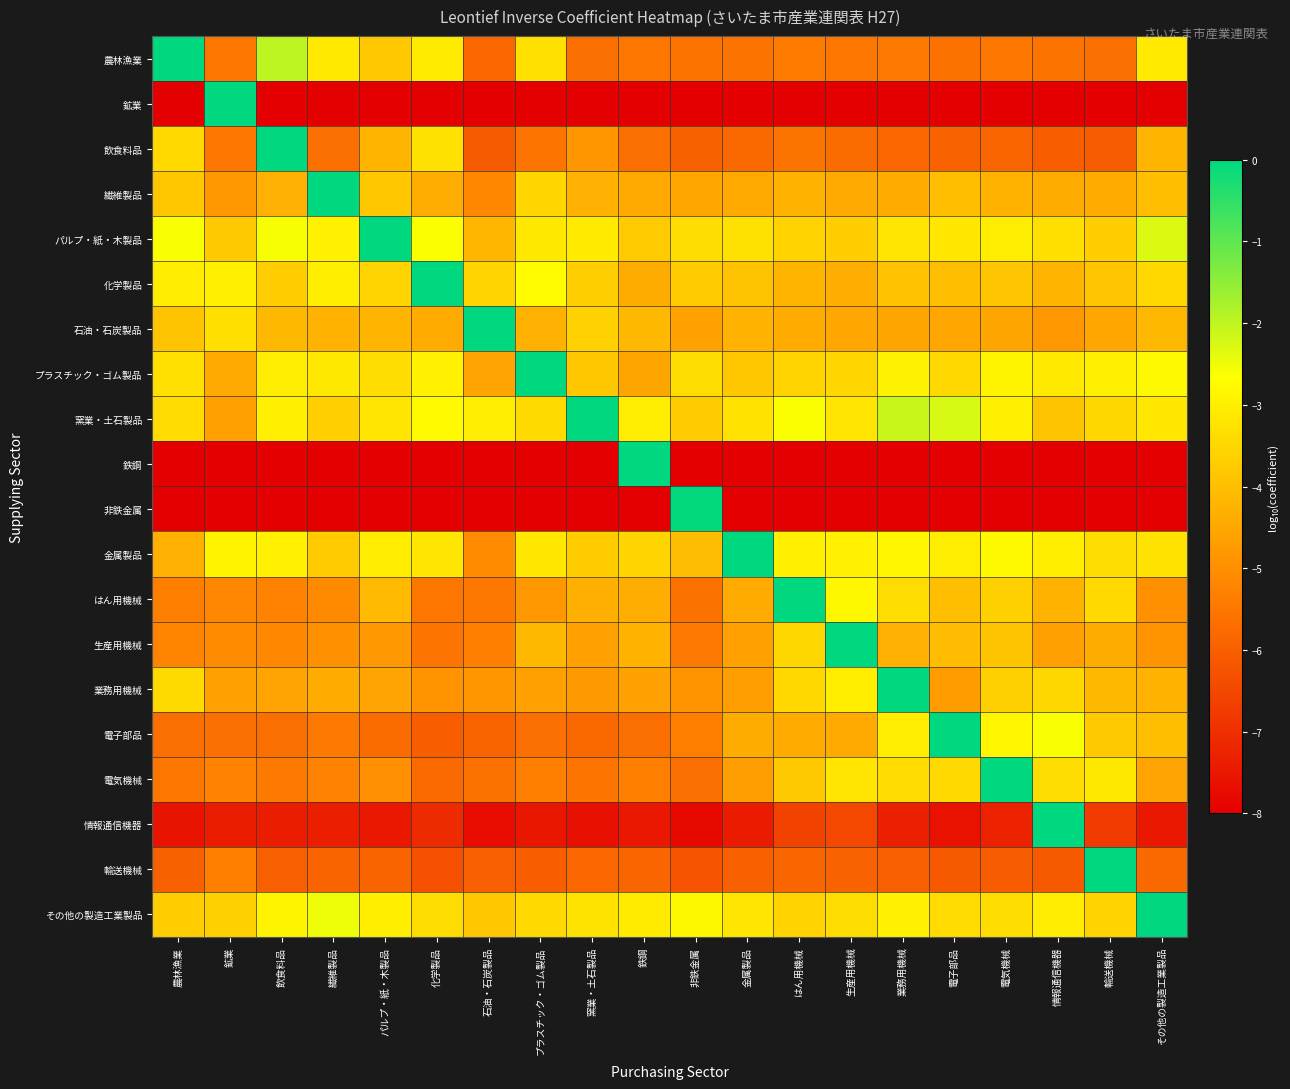

Reading right to left, list all the values displayed in this chart.

農林漁業: その他の製造工業製品=-3.1	輸送機械=-5.7	情報通信機器=-5.6	電気機械=-5.5	電子部品=-5.6	業務用機械=-5.5	生産用機械=-5.5	はん用機械=-5.4	金属製品=-5.6	非鉄金属=-5.6	鉄鋼=-5.5	窯業・土石製品=-5.7	プラスチック・ゴム製品=-3.3	石油・石炭製品=-5.8	化学製品=-3.1	パルプ・紙・木製品=-3.8	繊維製品=-3.1	飲食料品=-2.0	鉱業=-5.5	農林漁業=0.0
鉱業: その他の製造工業製品=-8.0	輸送機械=-8.0	情報通信機器=-8.0	電気機械=-8.0	電子部品=-8.0	業務用機械=-8.0	生産用機械=-8.0	はん用機械=-8.0	金属製品=-8.0	非鉄金属=-8.0	鉄鋼=-8.0	窯業・土石製品=-8.0	プラスチック・ゴム製品=-8.0	石油・石炭製品=-8.0	化学製品=-8.0	パルプ・紙・木製品=-8.0	繊維製品=-8.0	飲食料品=-8.0	鉱業=-0.0	農林漁業=-8.0
飲食料品: その他の製造工業製品=-4.2	輸送機械=-6.1	情報通信機器=-6.0	電気機械=-5.9	電子部品=-5.9	業務用機械=-5.8	生産用機械=-5.7	はん用機械=-5.6	金属製品=-5.8	非鉄金属=-6.0	鉄鋼=-5.7	窯業・土石製品=-4.8	プラスチック・ゴム製品=-5.5	石油・石炭製品=-6.1	化学製品=-3.3	パルプ・紙・木製品=-4.2	繊維製品=-5.7	飲食料品=0.0	鉱業=-5.5	農林漁業=-3.5
繊維製品: その他の製造工業製品=-4.0	輸送機械=-4.4	情報通信機器=-4.4	電気機械=-4.3	電子部品=-4.0	業務用機械=-4.4	生産用機械=-4.4	はん用機械=-4.3	金属製品=-4.5	非鉄金属=-4.5	鉄鋼=-4.5	窯業・土石製品=-4.3	プラスチック・ゴム製品=-3.5	石油・石炭製品=-5.1	化学製品=-4.4	パルプ・紙・木製品=-3.8	繊維製品=0.0	飲食料品=-4.3	鉱業=-4.8	農林漁業=-3.8
パルプ・紙・木製品: その他の製造工業製品=-2.3	輸送機械=-3.7	情報通信機器=-3.3	電気機械=-3.0	電子部品=-3.2	業務用機械=-3.2	生産用機械=-3.7	はん用機械=-3.6	金属製品=-3.3	非鉄金属=-3.4	鉄鋼=-3.7	窯業・土石製品=-3.1	プラスチック・ゴム製品=-3.2	石油・石炭製品=-4.2	化学製品=-2.6	パルプ・紙・木製品=0.0	繊維製品=-2.9	飲食料品=-2.6	鉱業=-3.8	農林漁業=-2.6
化学製品: その他の製造工業製品=-3.5	輸送機械=-3.9	情報通信機器=-4.2	電気機械=-3.9	電子部品=-4.0	業務用機械=-3.9	生産用機械=-4.3	はん用機械=-4.2	金属製品=-3.9	非鉄金属=-3.8	鉄鋼=-4.4	窯業・土石製品=-3.7	プラスチック・ゴム製品=-2.7	石油・石炭製品=-3.6	化学製品=0.0	パルプ・紙・木製品=-3.6	繊維製品=-3.0	飲食料品=-3.7	鉱業=-3.0	農林漁業=-3.1
石油・石炭製品: その他の製造工業製品=-4.1	輸送機械=-4.5	情報通信機器=-4.8	電気機械=-4.5	電子部品=-4.5	業務用機械=-4.5	生産用機械=-4.5	はん用機械=-4.4	金属製品=-4.3	非鉄金属=-4.6	鉄鋼=-4.2	窯業・土石製品=-3.6	プラスチック・ゴム製品=-4.3	石油・石炭製品=0.0	化学製品=-4.4	パルプ・紙・木製品=-4.2	繊維製品=-4.3	飲食料品=-4.1	鉱業=-3.3	農林漁業=-3.9
プラスチック・ゴム製品: その他の製造工業製品=-2.8	輸送機械=-3.0	情報通信機器=-3.1	電気機械=-2.9	電子部品=-3.5	業務用機械=-2.9	生産用機械=-3.5	はん用機械=-3.6	金属製品=-3.8	非鉄金属=-3.4	鉄鋼=-4.5	窯業・土石製品=-3.8	プラスチック・ゴム製品=0.0	石油・石炭製品=-4.5	化学製品=-3.0	パルプ・紙・木製品=-3.4	繊維製品=-3.1	飲食料品=-3.0	鉱業=-4.5	農林漁業=-3.3
窯業・土石製品: その他の製造工業製品=-3.2	輸送機械=-3.5	情報通信機器=-3.9	電気機械=-3.0	電子部品=-2.3	業務用機械=-2.1	生産用機械=-3.2	はん用機械=-2.6	金属製品=-3.3	非鉄金属=-3.7	鉄鋼=-3.0	窯業・土石製品=0.0	プラスチック・ゴム製品=-3.4	石油・石炭製品=-3.0	化学製品=-2.8	パルプ・紙・木製品=-3.2	繊維製品=-3.7	飲食料品=-3.0	鉱業=-4.6	農林漁業=-3.4
鉄鋼: その他の製造工業製品=-8.0	輸送機械=-8.0	情報通信機器=-8.0	電気機械=-8.0	電子部品=-8.0	業務用機械=-8.0	生産用機械=-8.0	はん用機械=-8.0	金属製品=-8.0	非鉄金属=-8.0	鉄鋼=-0.0	窯業・土石製品=-8.0	プラスチック・ゴム製品=-8.0	石油・石炭製品=-8.0	化学製品=-8.0	パルプ・紙・木製品=-8.0	繊維製品=-8.0	飲食料品=-8.0	鉱業=-8.0	農林漁業=-8.0
非鉄金属: その他の製造工業製品=-8.0	輸送機械=-8.0	情報通信機器=-8.0	電気機械=-8.0	電子部品=-8.0	業務用機械=-8.0	生産用機械=-8.0	はん用機械=-8.0	金属製品=-8.0	非鉄金属=-0.0	鉄鋼=-8.0	窯業・土石製品=-8.0	プラスチック・ゴム製品=-8.0	石油・石炭製品=-8.0	化学製品=-8.0	パルプ・紙・木製品=-8.0	繊維製品=-8.0	飲食料品=-8.0	鉱業=-8.0	農林漁業=-8.0
金属製品: その他の製造工業製品=-3.3	輸送機械=-3.4	情報通信機器=-3.0	電気機械=-2.8	電子部品=-3.0	業務用機械=-2.9	生産用機械=-3.0	はん用機械=-3.0	金属製品=0.0	非鉄金属=-4.0	鉄鋼=-3.5	窯業・土石製品=-3.7	プラスチック・ゴム製品=-3.2	石油・石炭製品=-5.1	化学製品=-3.2	パルプ・紙・木製品=-3.1	繊維製品=-3.8	飲食料品=-2.9	鉱業=-2.9	農林漁業=-4.3
はん用機械: その他の製造工業製品=-5.0	輸送機械=-3.4	情報通信機器=-4.2	電気機械=-3.6	電子部品=-4.0	業務用機械=-3.4	生産用機械=-2.8	はん用機械=0.0	金属製品=-4.4	非鉄金属=-5.6	鉄鋼=-4.4	窯業・土石製品=-4.3	プラスチック・ゴム製品=-4.8	石油・石炭製品=-5.5	化学製品=-5.5	パルプ・紙・木製品=-4.1	繊維製品=-5.1	飲食料品=-5.2	鉱業=-5.2	農林漁業=-5.3
生産用機械: その他の製造工業製品=-4.9	輸送機械=-4.4	情報通信機器=-4.7	電気機械=-3.9	電子部品=-4.1	業務用機械=-4.3	生産用機械=0.0	はん用機械=-3.5	金属製品=-4.6	非鉄金属=-5.4	鉄鋼=-4.3	窯業・土石製品=-4.6	プラスチック・ゴム製品=-4.1	石油・石炭製品=-5.3	化学製品=-5.5	パルプ・紙・木製品=-4.8	繊維製品=-4.9	飲食料品=-5.1	鉱業=-5.1	農林漁業=-5.2
業務用機械: その他の製造工業製品=-4.2	輸送機械=-4.1	情報通信機器=-3.5	電気機械=-3.6	電子部品=-4.7	業務用機械=0.0	生産用機械=-3.0	はん用機械=-3.5	金属製品=-4.7	非鉄金属=-4.9	鉄鋼=-4.6	窯業・土石製品=-4.8	プラスチック・ゴム製品=-4.6	石油・石炭製品=-4.8	化学製品=-4.9	パルプ・紙・木製品=-4.6	繊維製品=-4.4	飲食料品=-4.6	鉱業=-4.7	農林漁業=-3.4
電子部品: その他の製造工業製品=-4.0	輸送機械=-3.8	情報通信機器=-2.6	電気機械=-2.9	電子部品=0.0	業務用機械=-3.0	生産用機械=-4.4	はん用機械=-4.4	金属製品=-4.4	非鉄金属=-5.3	鉄鋼=-5.7	窯業・土石製品=-5.8	プラスチック・ゴム製品=-5.6	石油・石炭製品=-5.9	化学製品=-6.0	パルプ・紙・木製品=-5.7	繊維製品=-5.5	飲食料品=-5.7	鉱業=-5.6	農林漁業=-5.7
電気機械: その他の製造工業製品=-4.5	輸送機械=-3.1	情報通信機器=-3.4	電気機械=0.0	電子部品=-3.4	業務用機械=-3.4	生産用機械=-3.2	はん用機械=-3.8	金属製品=-4.7	非鉄金属=-5.7	鉄鋼=-5.3	窯業・土石製品=-5.5	プラスチック・ゴム製品=-5.3	石油・石炭製品=-5.6	化学製品=-5.8	パルプ・紙・木製品=-5.0	繊維製品=-5.3	飲食料品=-5.4	鉱業=-5.3	農林漁業=-5.5
情報通信機器: その他の製造工業製品=-7.5	輸送機械=-6.8	情報通信機器=0.0	電気機械=-7.3	電子部品=-7.6	業務用機械=-7.3	生産用機械=-6.5	はん用機械=-6.6	金属製品=-7.4	非鉄金属=-7.8	鉄鋼=-7.5	窯業・土石製品=-7.6	プラスチック・ゴム製品=-7.5	石油・石炭製品=-7.7	化学製品=-7.1	パルプ・紙・木製品=-7.5	繊維製品=-7.3	飲食料品=-7.4	鉱業=-7.4	農林漁業=-7.5
輸送機械: その他の製造工業製品=-5.8	輸送機械=0.0	情報通信機器=-6.1	電気機械=-6.1	電子部品=-6.1	業務用機械=-6.0	生産用機械=-5.9	はん用機械=-5.9	金属製品=-6.0	非鉄金属=-6.2	鉄鋼=-5.9	窯業・土石製品=-5.8	プラスチック・ゴム製品=-6.0	石油・石炭製品=-6.0	化学製品=-6.3	パルプ・紙・木製品=-5.9	繊維製品=-5.9	飲食料品=-6.0	鉱業=-5.3	農林漁業=-6.0
その他の製造工業製品: その他の製造工業製品=0.0	輸送機械=-3.6	情報通信機器=-3.0	電気機械=-3.4	電子部品=-3.4	業務用機械=-3.0	生産用機械=-3.4	はん用機械=-3.6	金属製品=-3.2	非鉄金属=-2.8	鉄鋼=-3.1	窯業・土石製品=-3.2	プラスチック・ゴム製品=-3.5	石油・石炭製品=-3.8	化学製品=-3.4	パルプ・紙・木製品=-3.0	繊維製品=-2.5	飲食料品=-2.9	鉱業=-3.6	農林漁業=-3.7